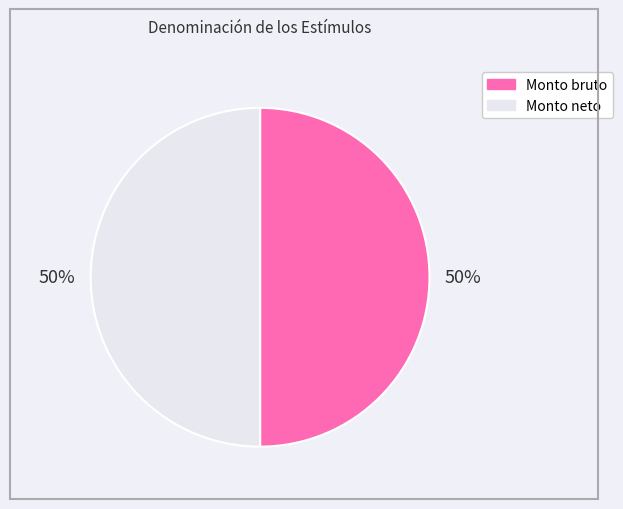

How many segments does this pie chart have?

2